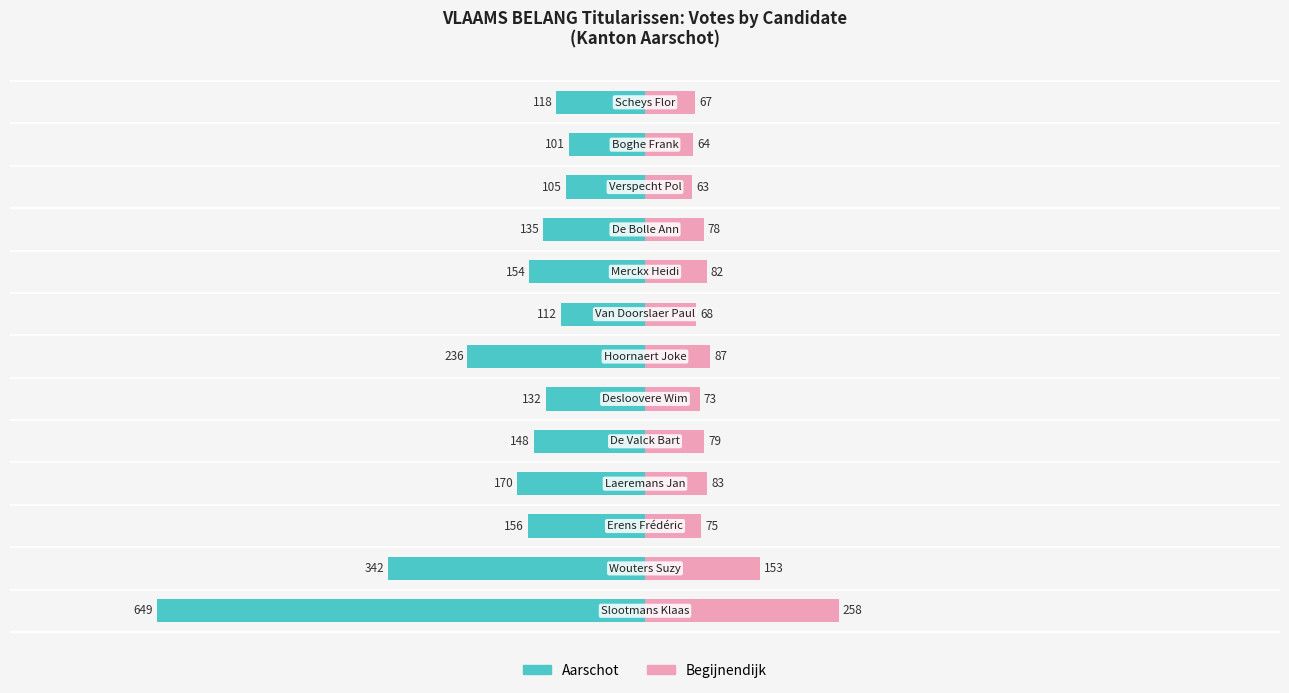

What is the value of the Aarschot bar at the 1st from the left?

-649